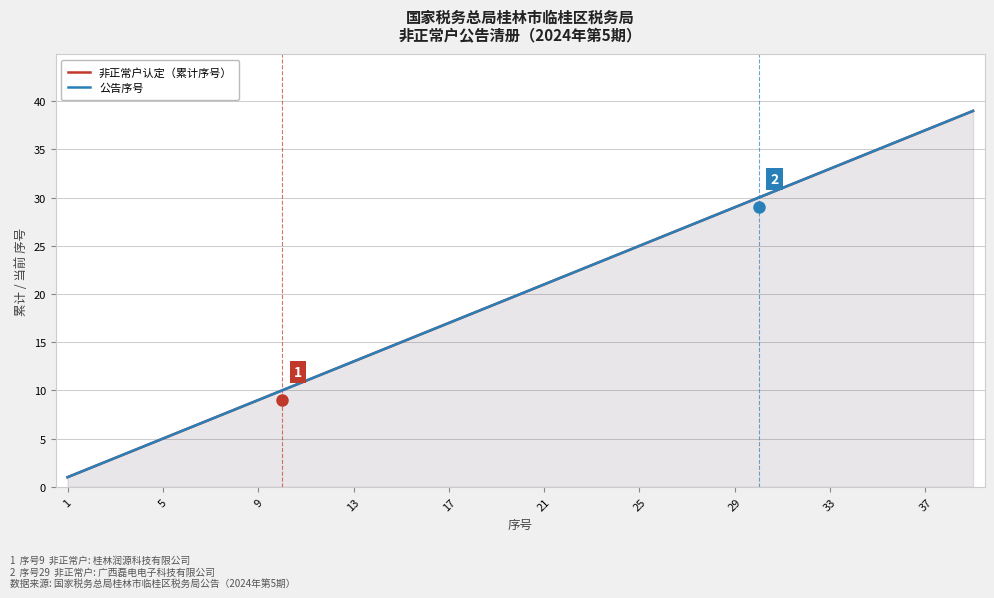

Which series has the largest range (max minus min)?

非正常户认定（累计序号）